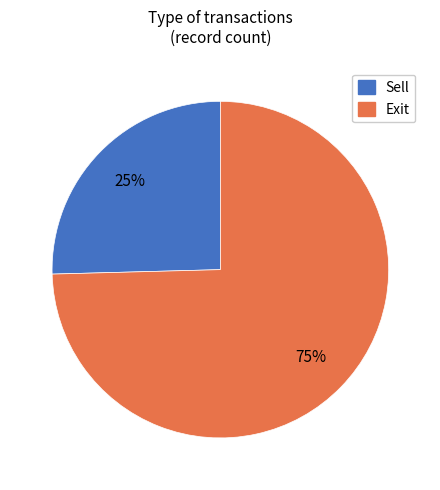

What percentage is the Sell slice, to the nearest percent?

25%